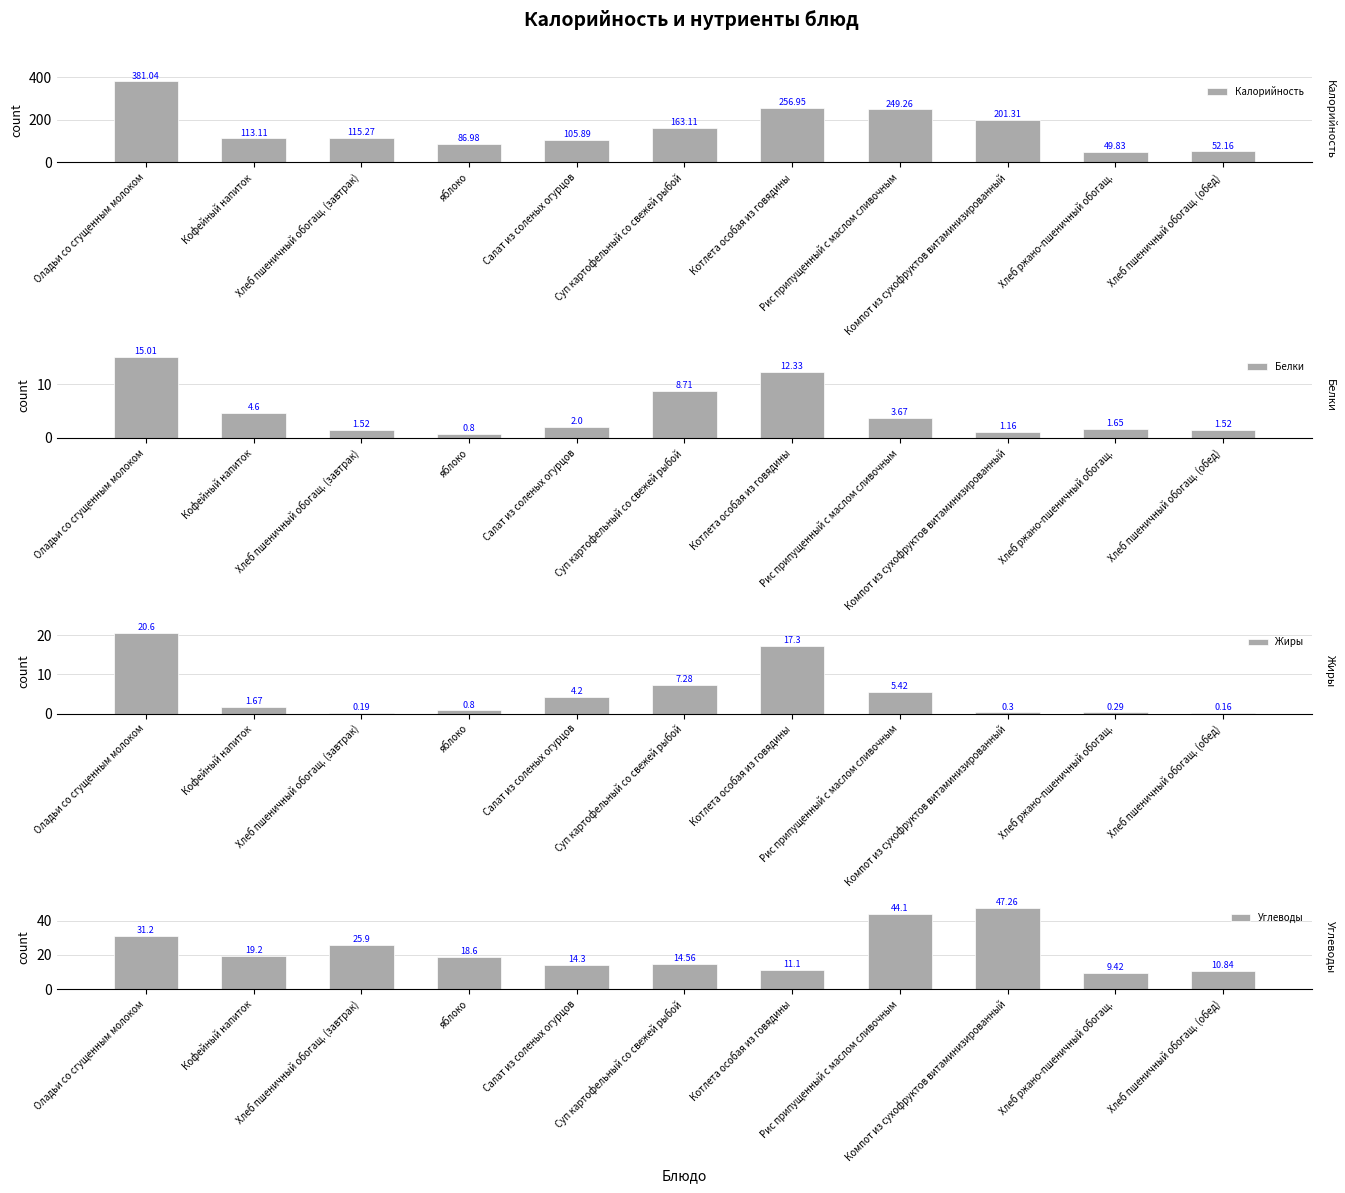

What is the total value across all series at Хлеб пшеничный обогащ. (завтрак)?

142.9